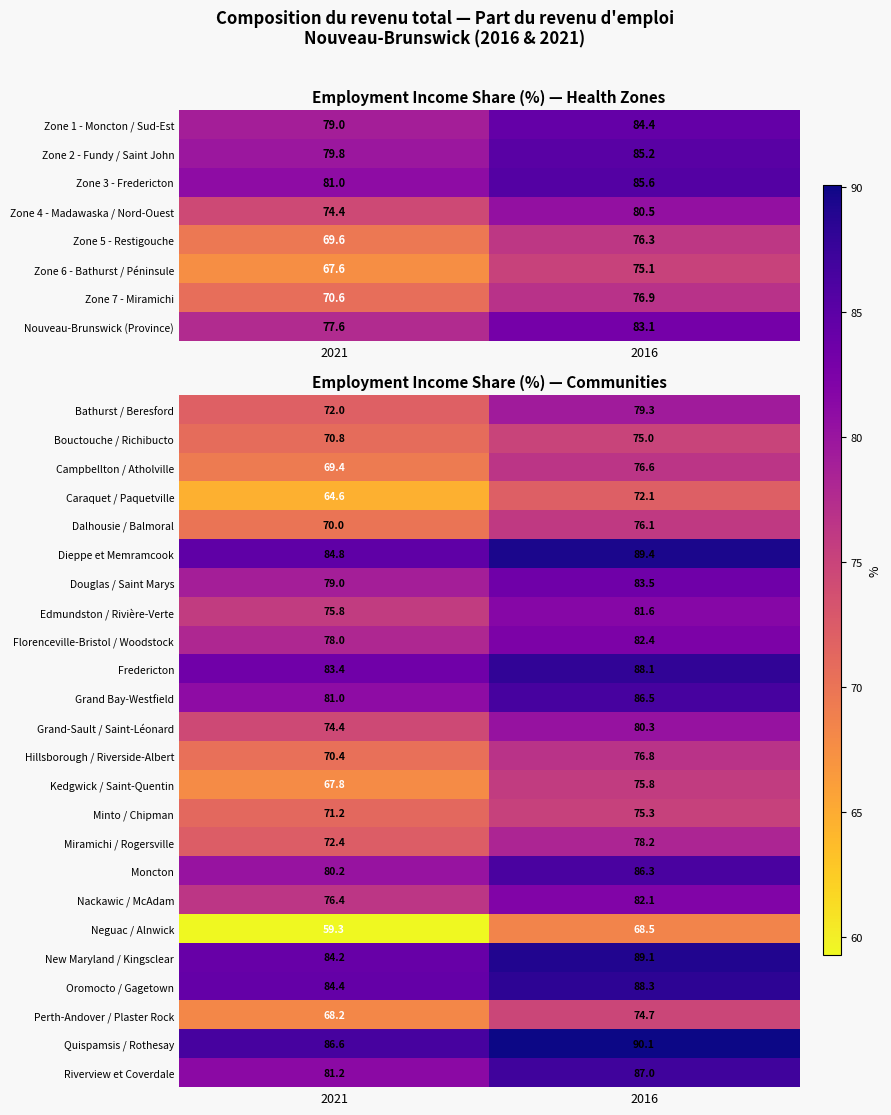

What is the sum of all Grand Bay-Westfield values?

167.5